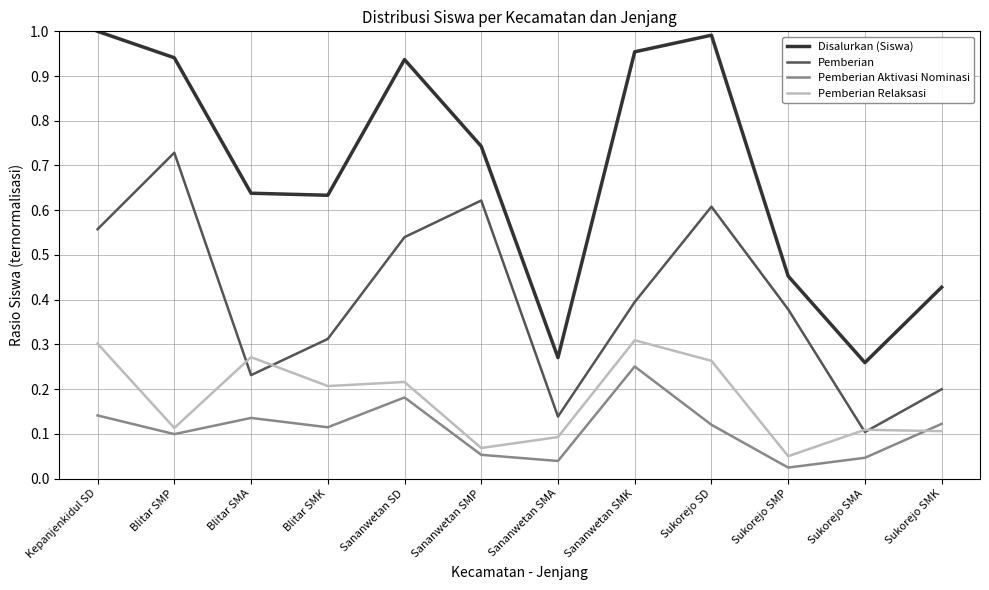

True or false: Disalurkan (Siswa) and Pemberian intersect in this chart.

False